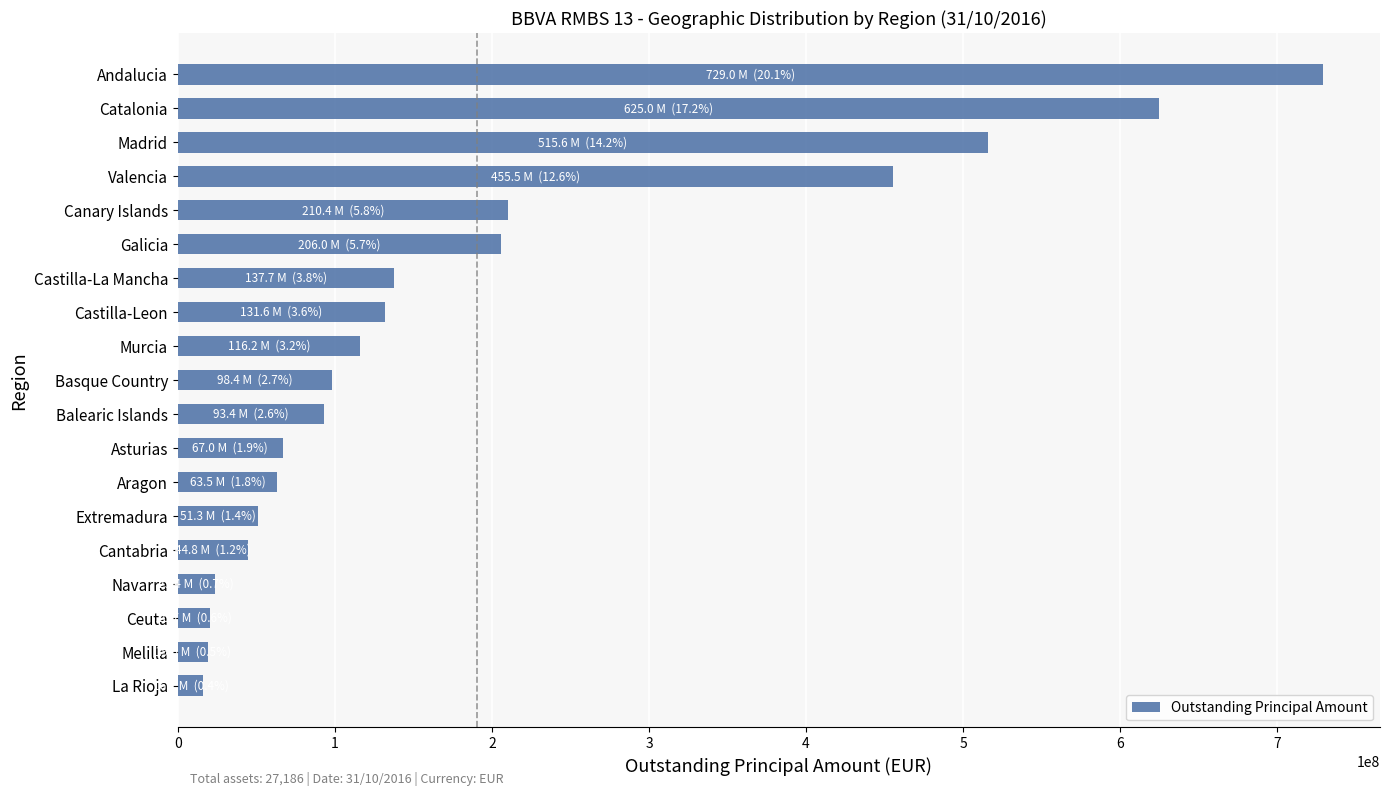

What is the ratio of the value at Galicia to the value at Valencia?

0.5